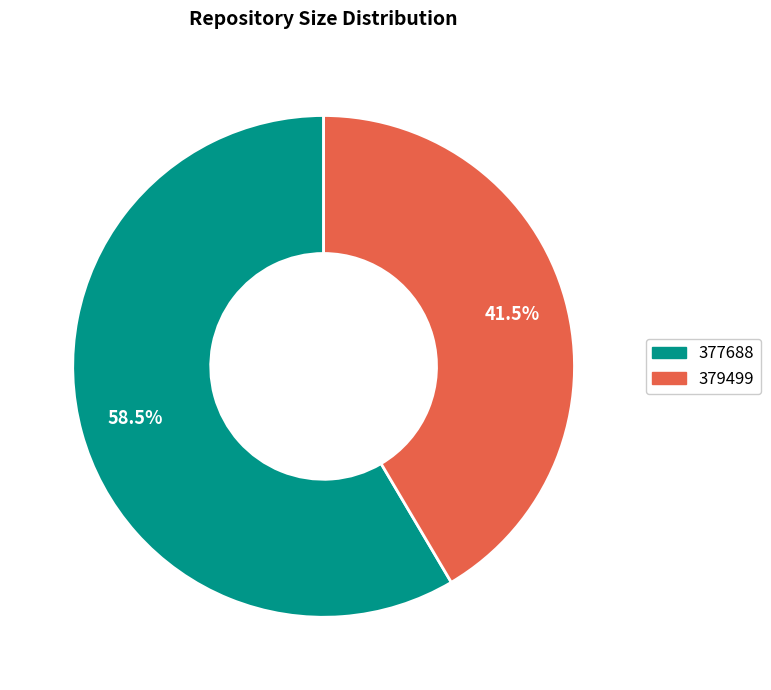

Do 377688 and 379499 together represent more than half of the pie?

Yes